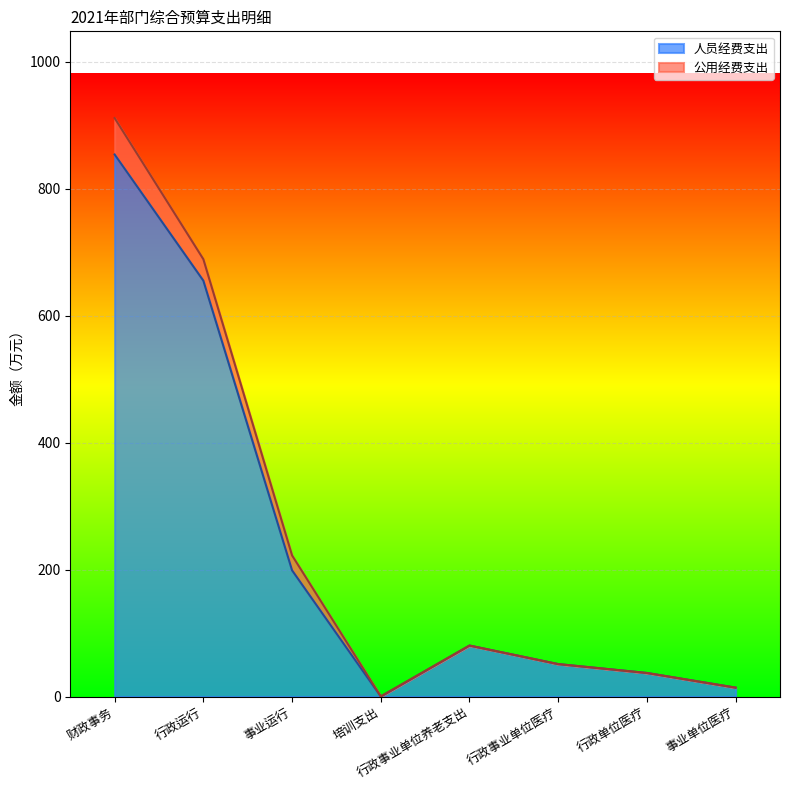

How many data points does each series have?

8